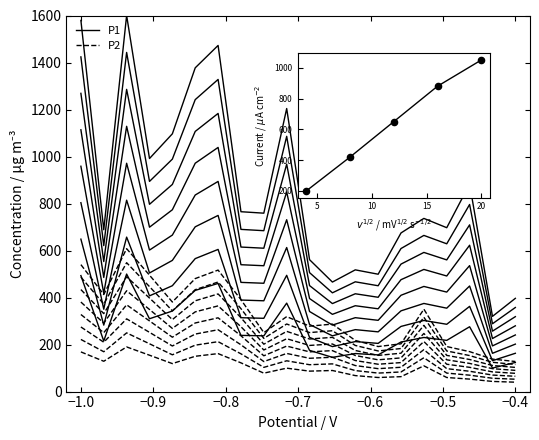

Which series reaches the minimum Y coordinate?

P2